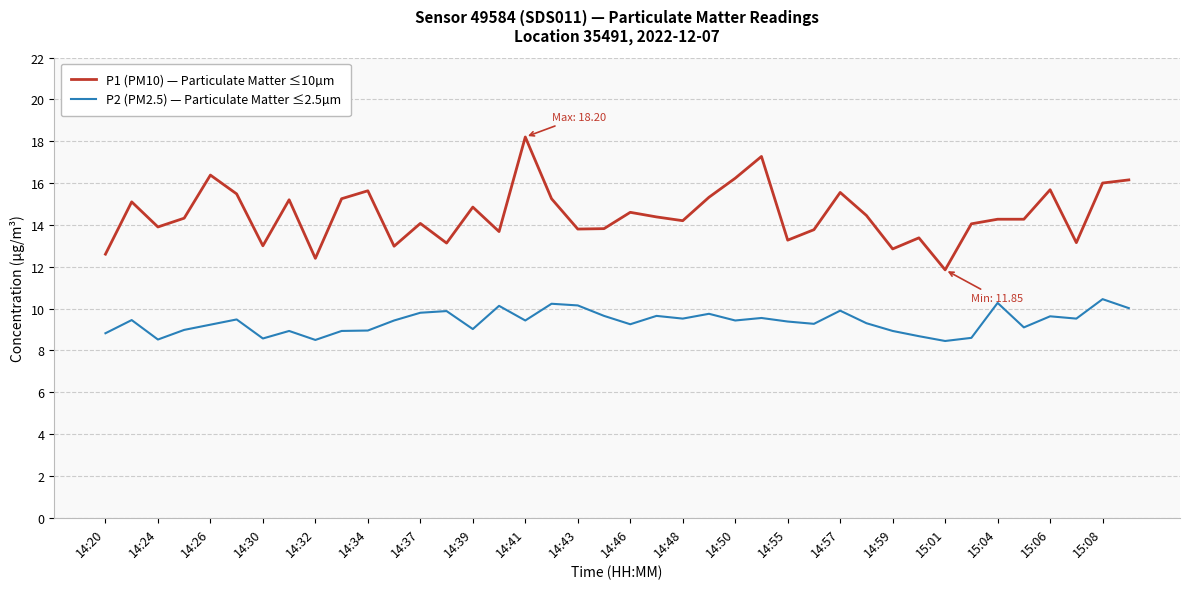

True or false: P1 (PM10) — Particulate Matter ≤10µm and P2 (PM2.5) — Particulate Matter ≤2.5µm cross at least once.

False